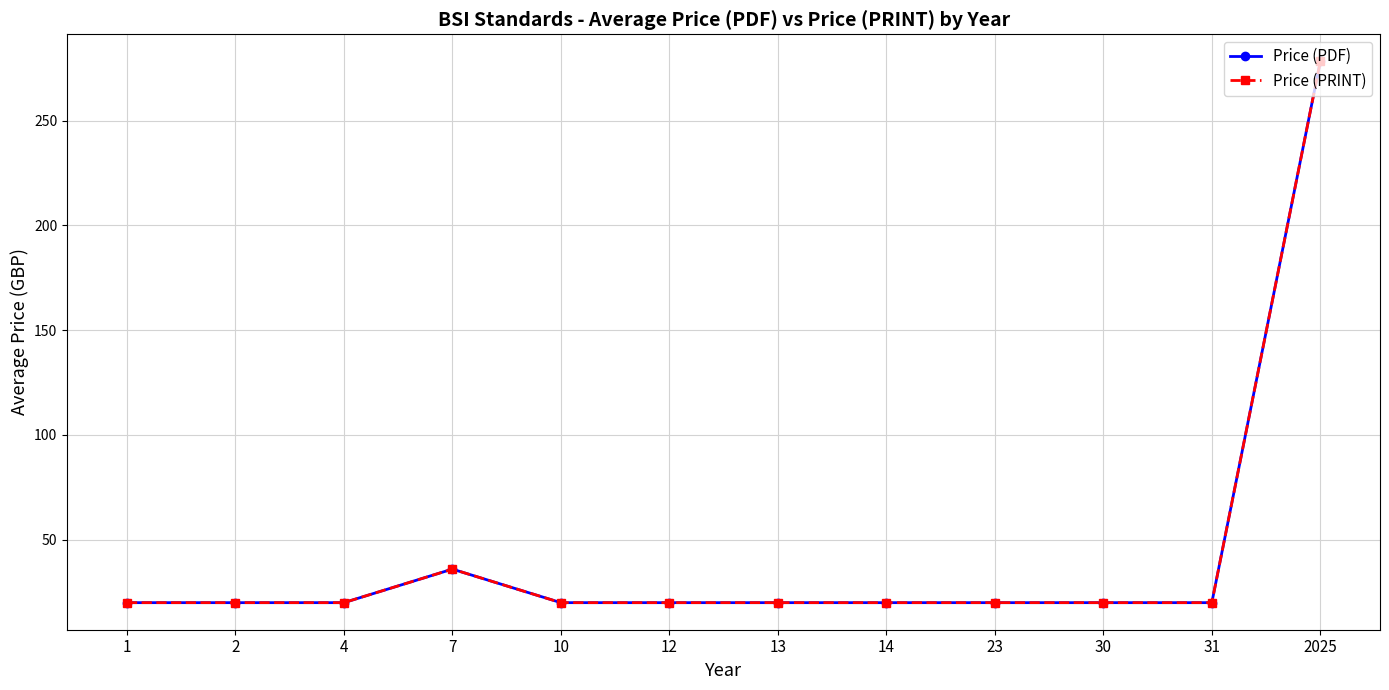

List the series in order of their peak value, highest first.

Price (PDF), Price (PRINT)